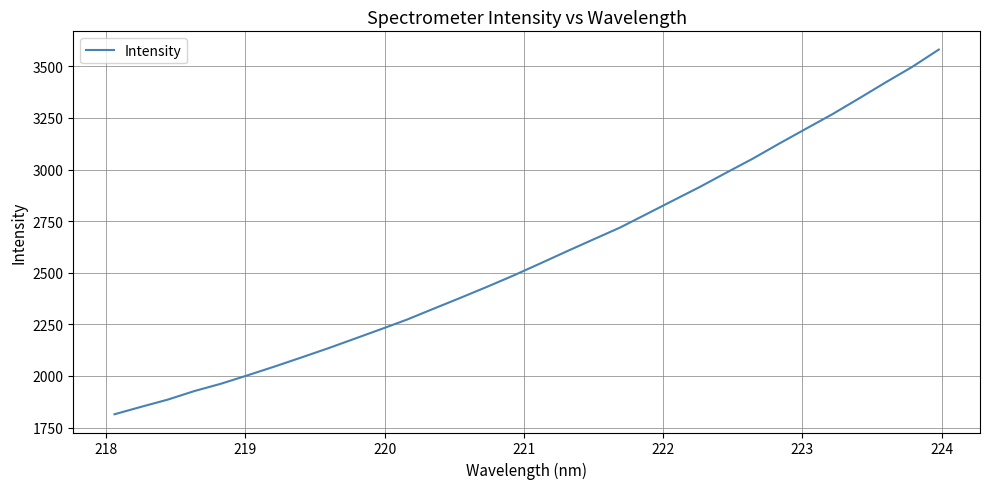

What is the minimum value shown in the chart?

1814.6